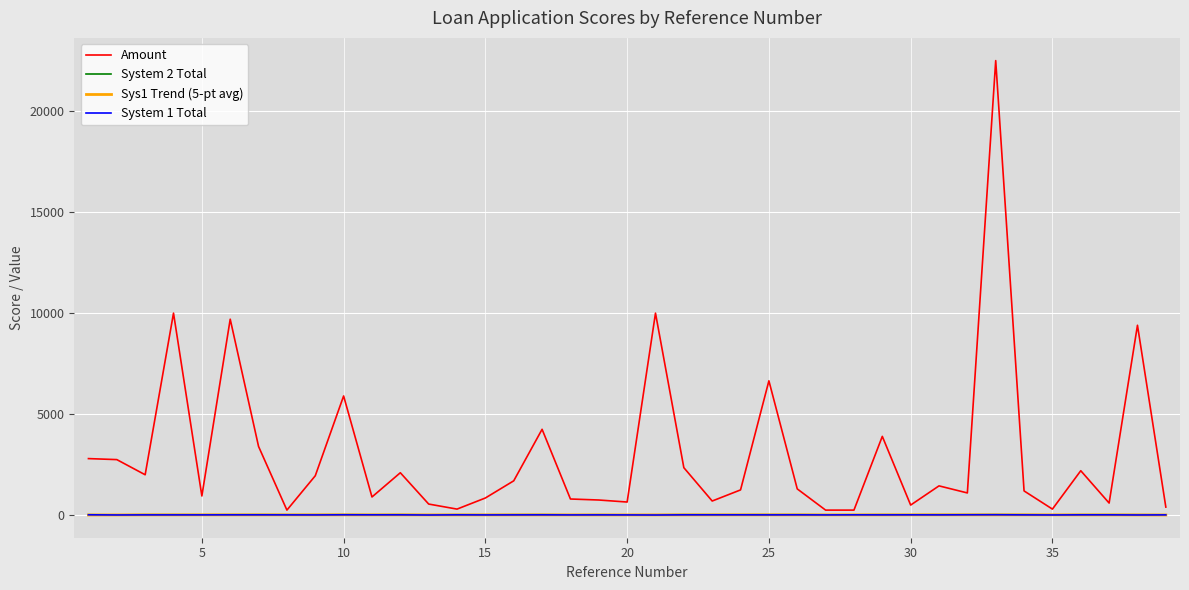

How many lines are shown in the chart?

4